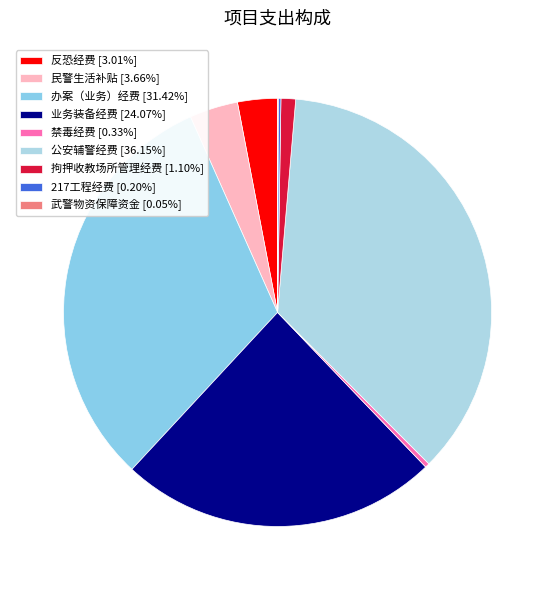

How many segments does this pie chart have?

9